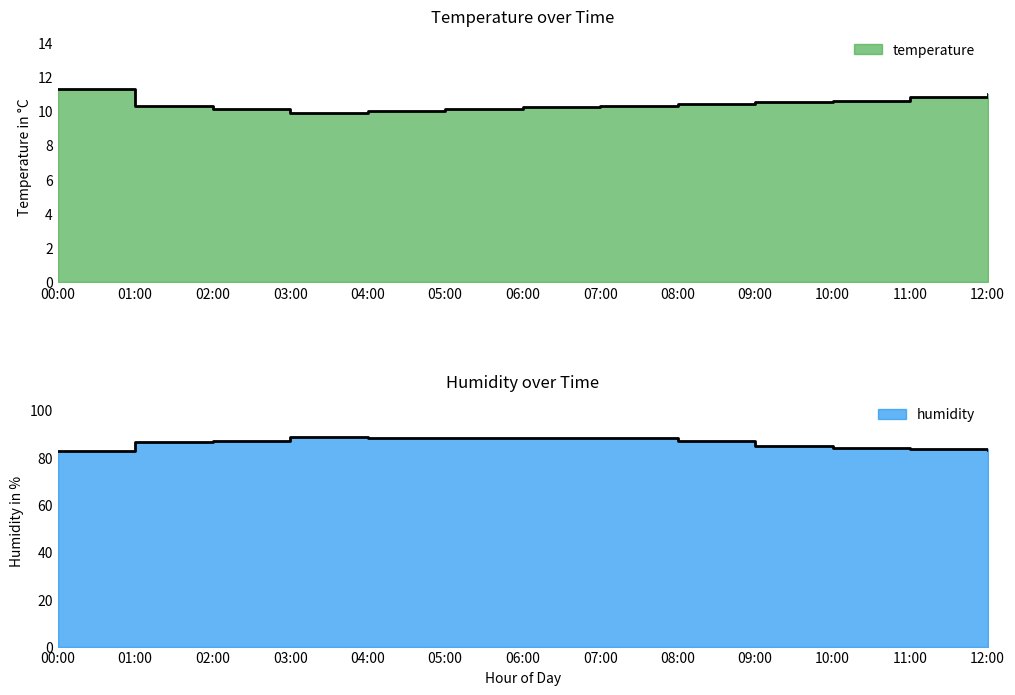

Which series has the largest range (max minus min)?

humidity